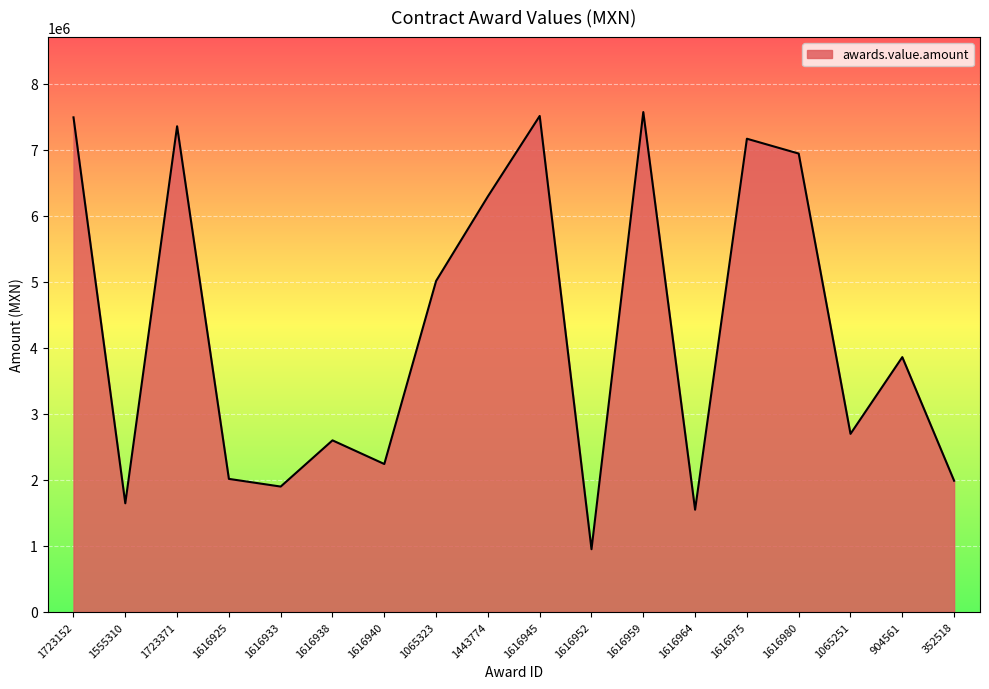

What is the change in value from 1616925 to 1443774?

+4281120.5